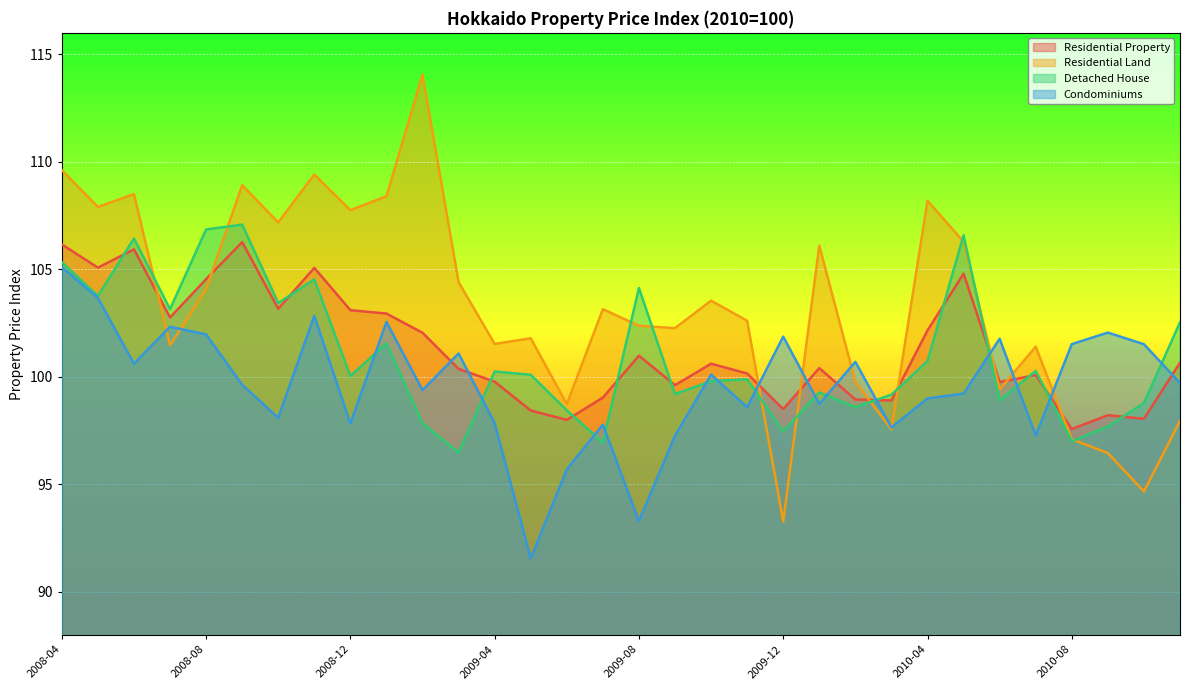

Where is Detached House nearest to the value 101?

2010-04